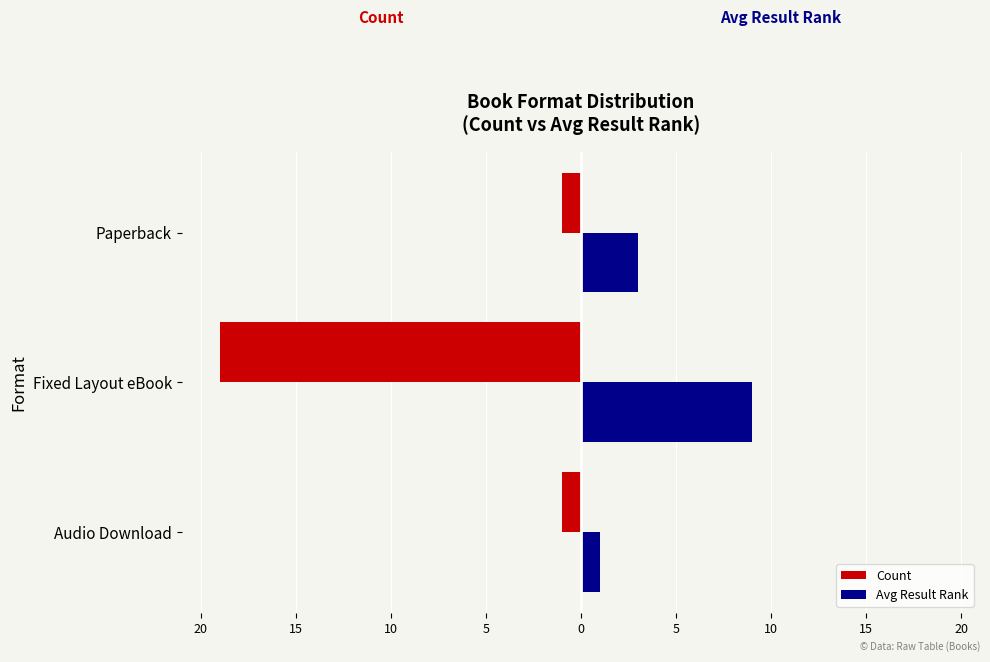

How many values in the Avg Result Rank series are below 3?

1